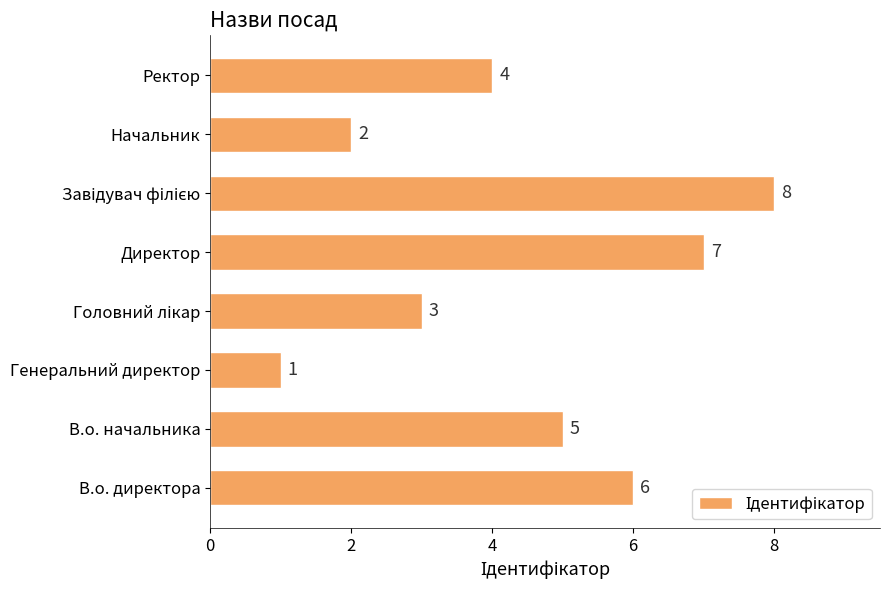

What is the difference between the values at Начальник and В.о. начальника?

3